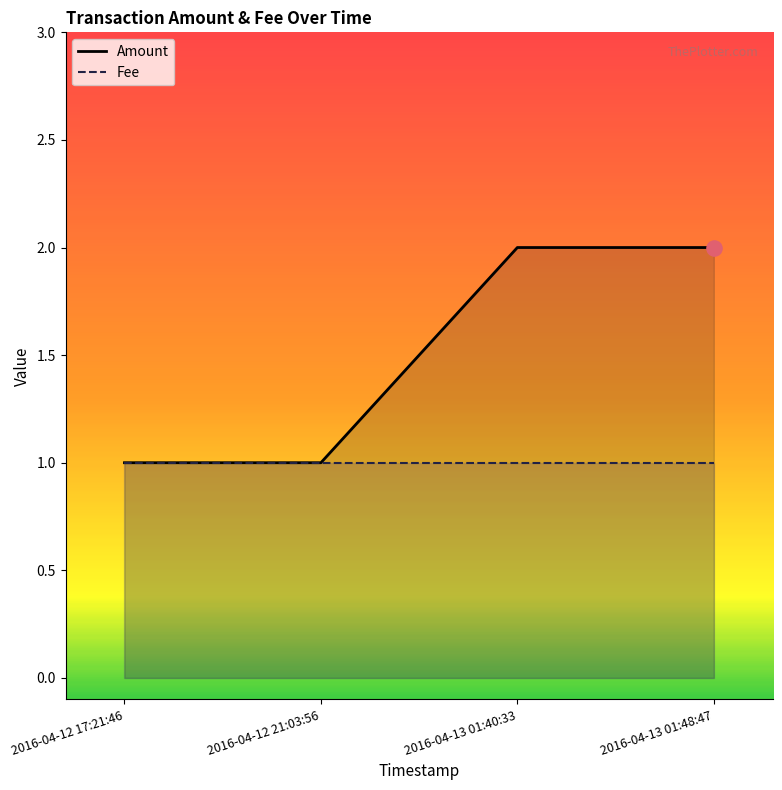

Which series reaches the minimum Y coordinate?

Amount